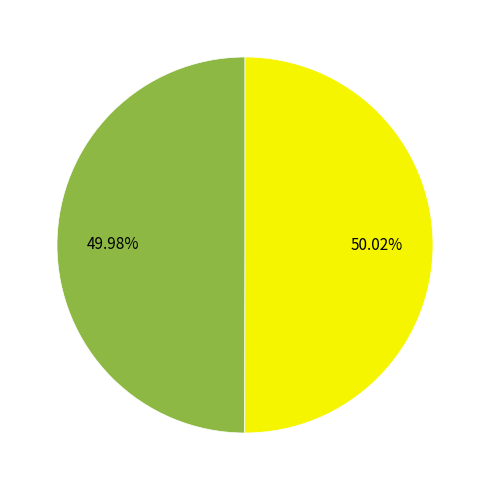

Is there a majority slice in this chart?

Yes